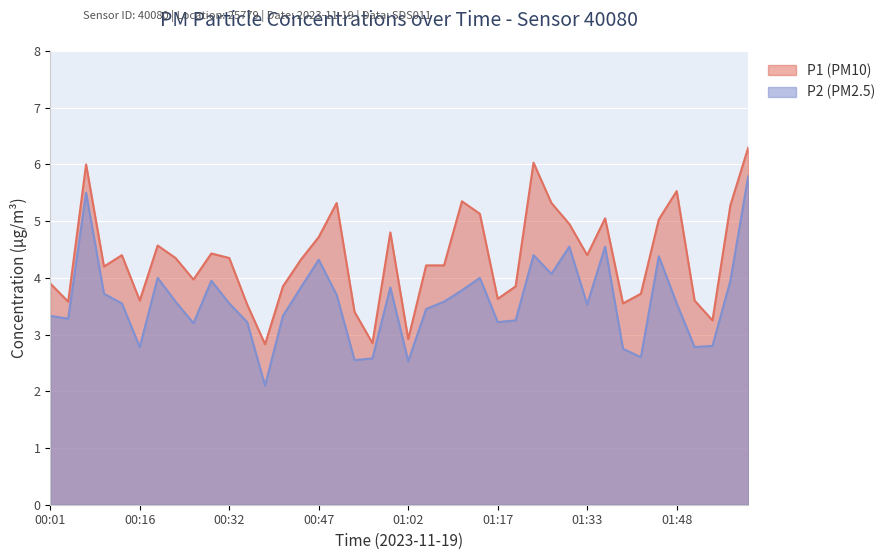

How many lines are shown in the chart?

2